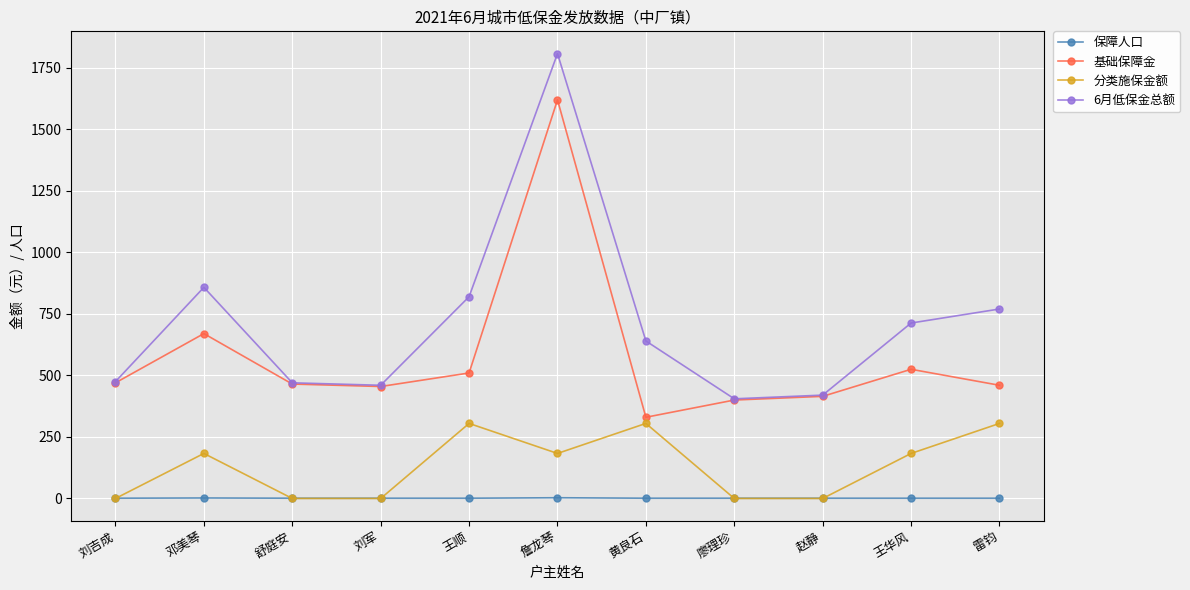

What are all the series names shown in the legend?

保障人口, 基础保障金, 分类施保金额, 6月低保金总额